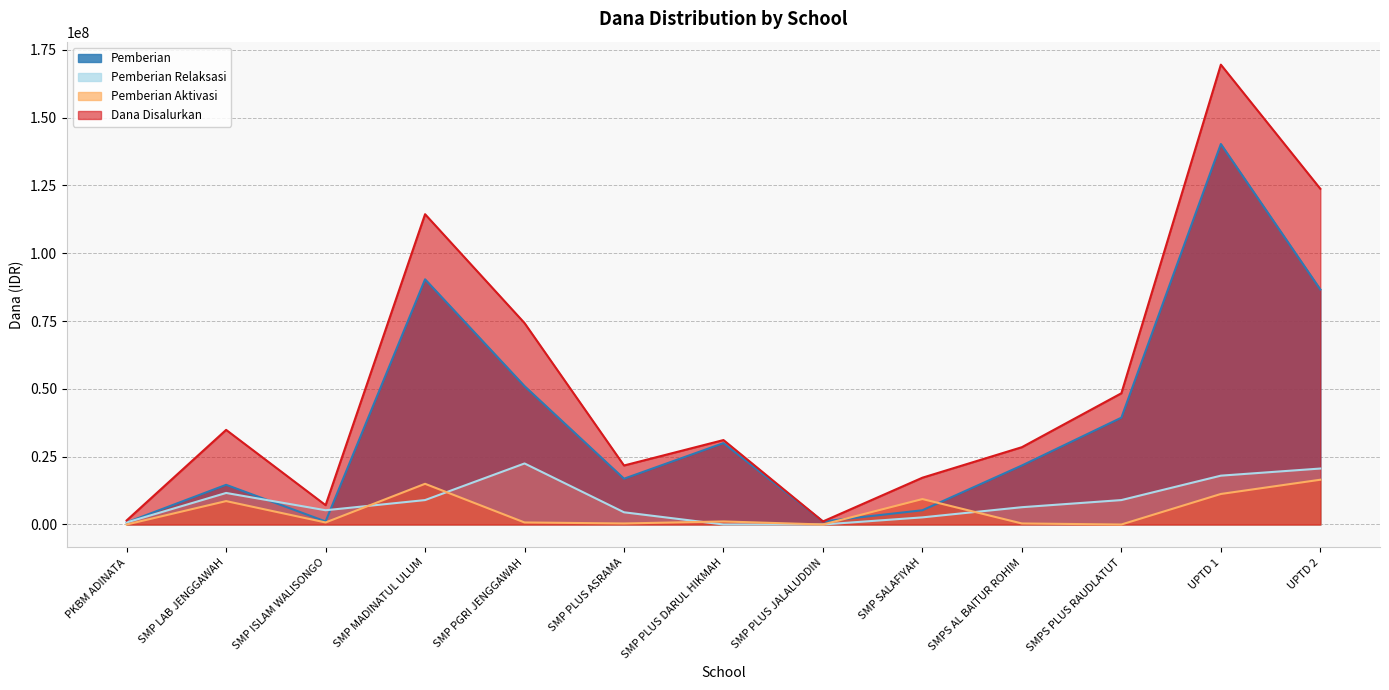

In Pemberian Aktivasi, how many points are higher than both neighbors (excluding endpoints)?

4